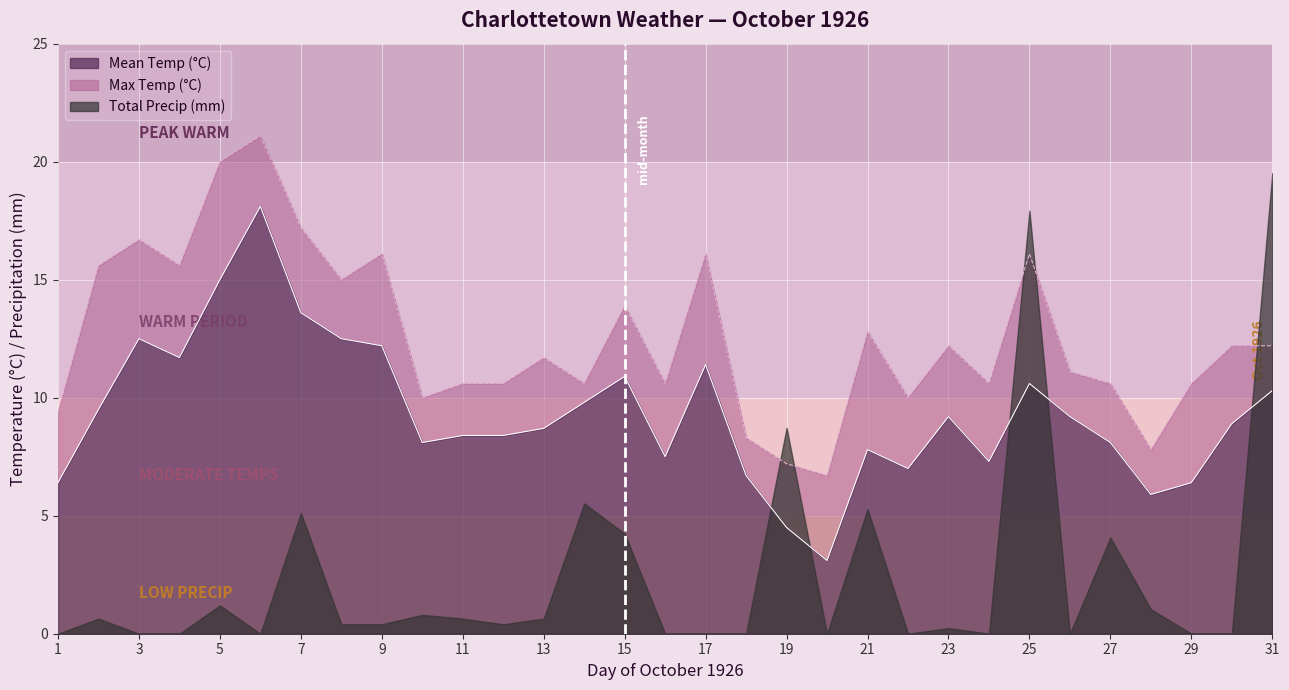

The Mean Temp (°C) series shows 3.3 at 23. True or false?

False